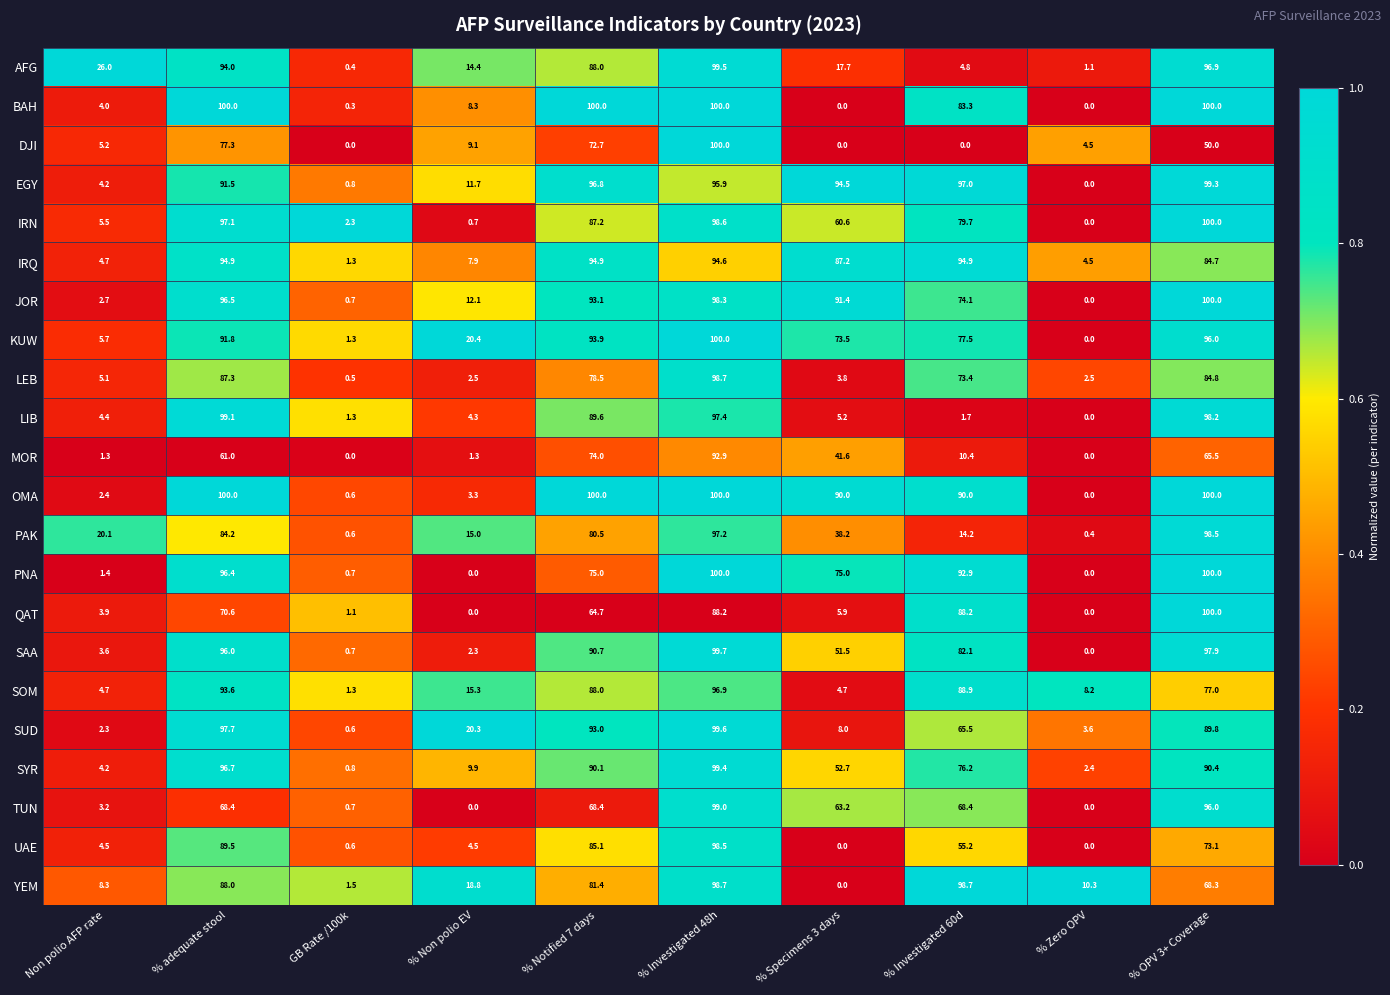

Is it true that PAK equals 61.5 at % Investigated 48h?

False